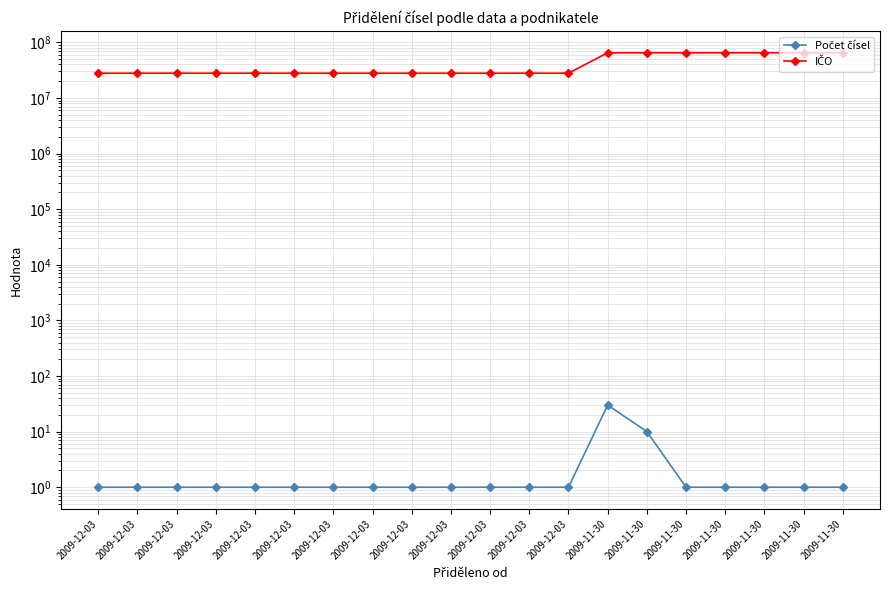

Reading left to right, extract all data points from this chart.

Počet čísel: 2009-12-03=1	2009-12-03=1	2009-12-03=1	2009-12-03=1	2009-12-03=1	2009-12-03=1	2009-12-03=1	2009-12-03=1	2009-12-03=1	2009-12-03=1	2009-12-03=1	2009-12-03=1	2009-12-03=1	2009-11-30=30	2009-11-30=10	2009-11-30=1	2009-11-30=1	2009-11-30=1	2009-11-30=1	2009-11-30=1
IČO: 2009-12-03=27906752	2009-12-03=27906752	2009-12-03=27906752	2009-12-03=27906752	2009-12-03=27906752	2009-12-03=27906752	2009-12-03=27906752	2009-12-03=27906752	2009-12-03=27906752	2009-12-03=27906752	2009-12-03=27906752	2009-12-03=27906752	2009-12-03=27906752	2009-11-30=64949681	2009-11-30=64949681	2009-11-30=64949681	2009-11-30=64949681	2009-11-30=64949681	2009-11-30=64949681	2009-11-30=64949681